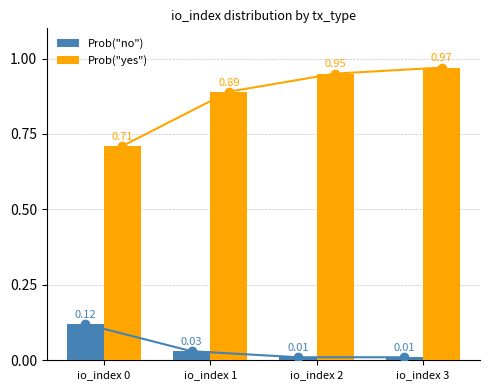

At which category is the sum across all series the highest?

io_index 3